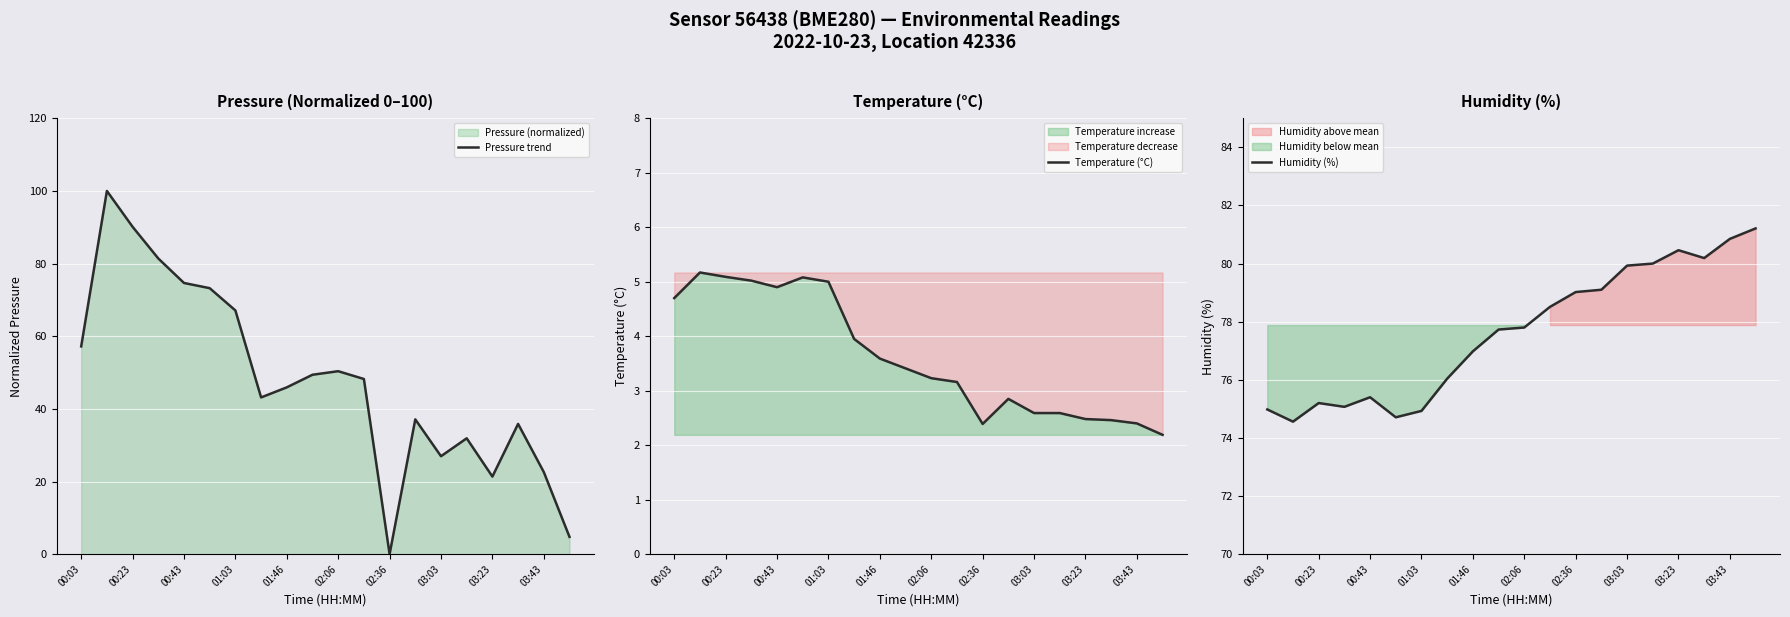

True or false: Pressure trend has a value of 0.0 at 02:36.

True